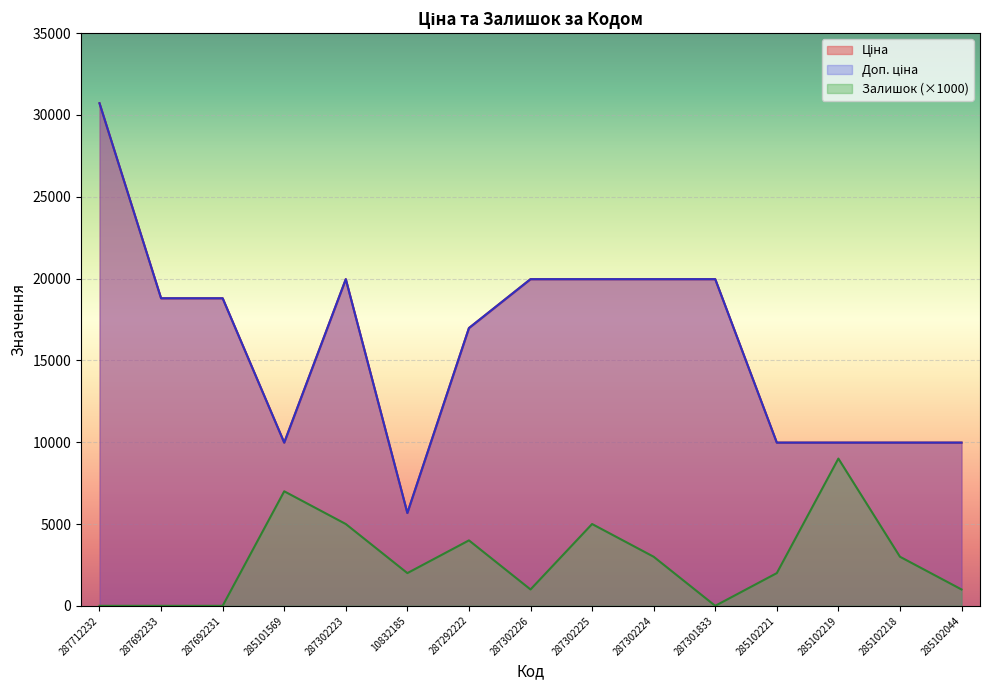

What is the sum of the Залишок values at 287692231 and 285102044?

1000.0